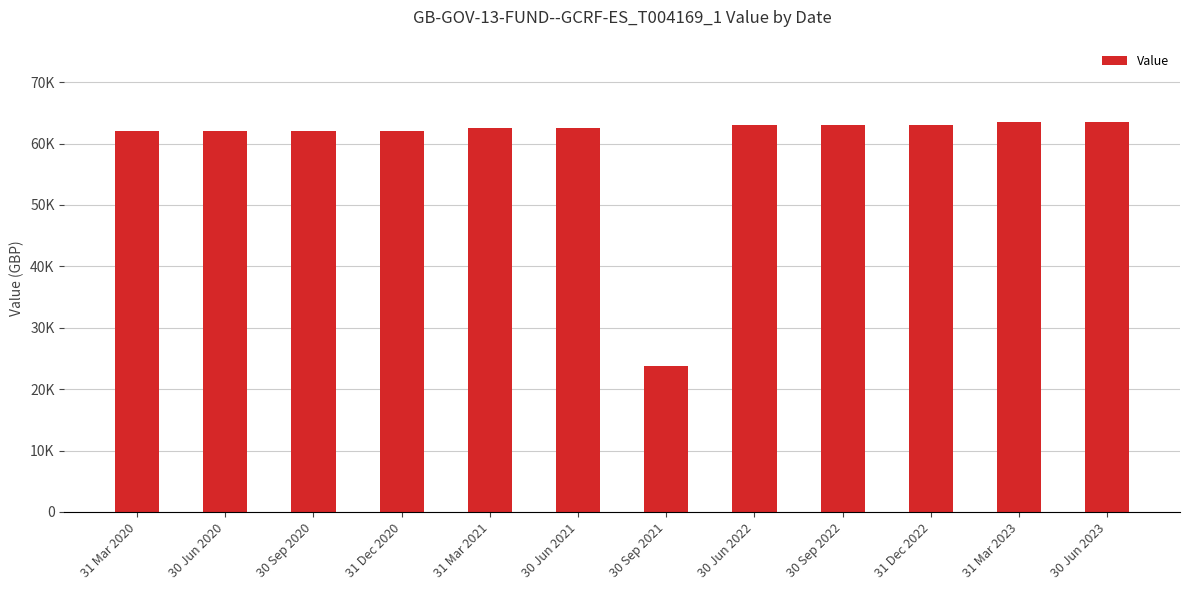

Which label corresponds to the largest value in the chart?

31 Mar 2023